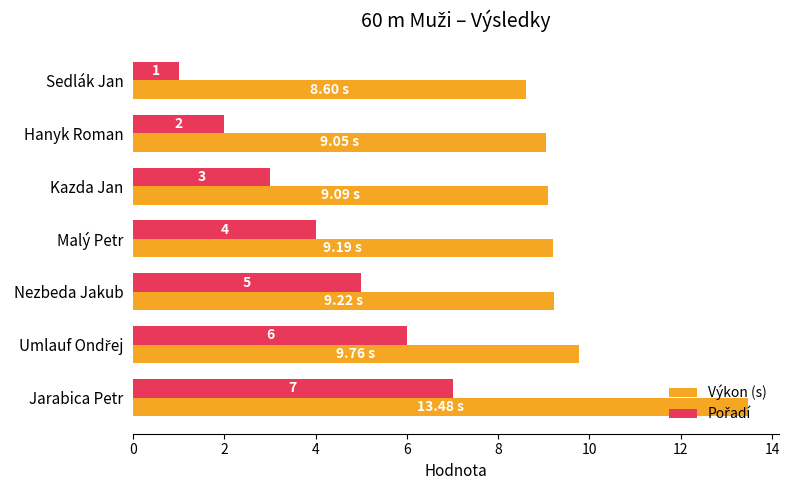

At which label does Výkon (s) reach its peak?

Jarabica Petr